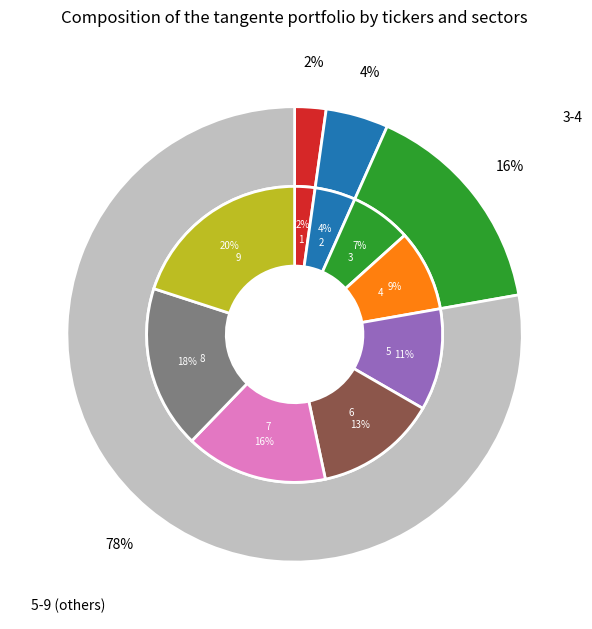

Count the number of slices in the pie.

9